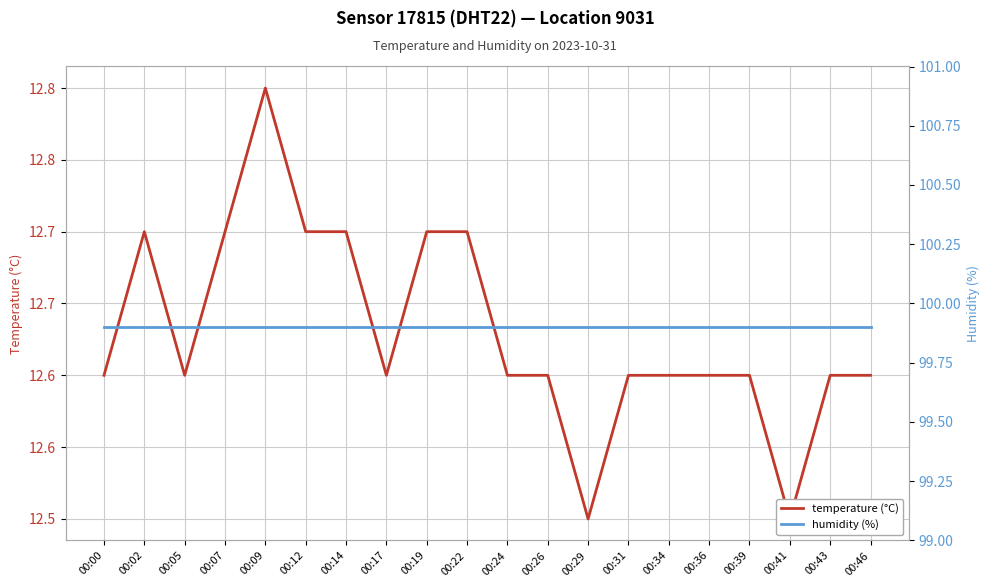

Which series has the widest spread of values?

temperature (°C)